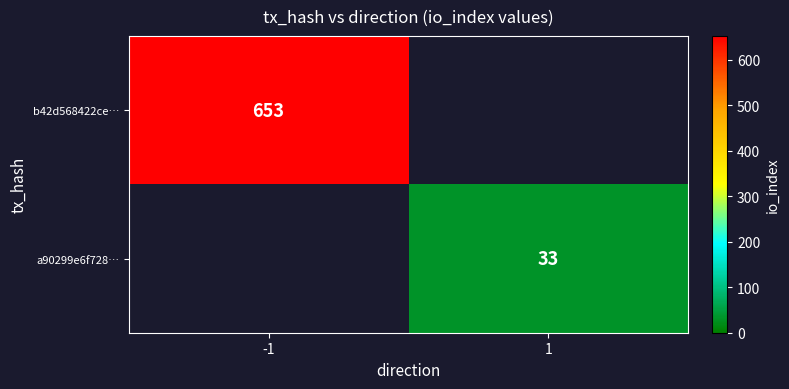

True or false: b42d568422ce… has a value of 876 at -1.

False